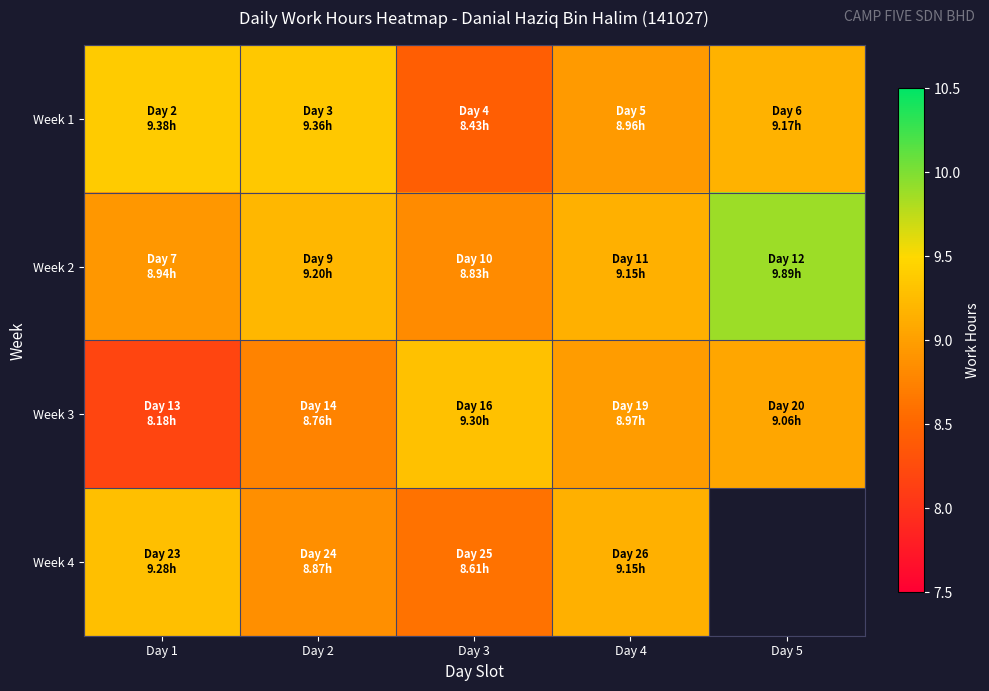

What is the minimum value shown in the chart?

8.2